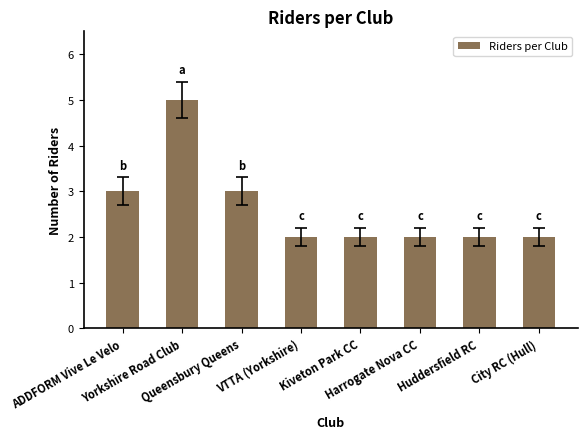

What is the difference between the values at ADDFORM Vive Le Velo and VTTA (Yorkshire)?

1